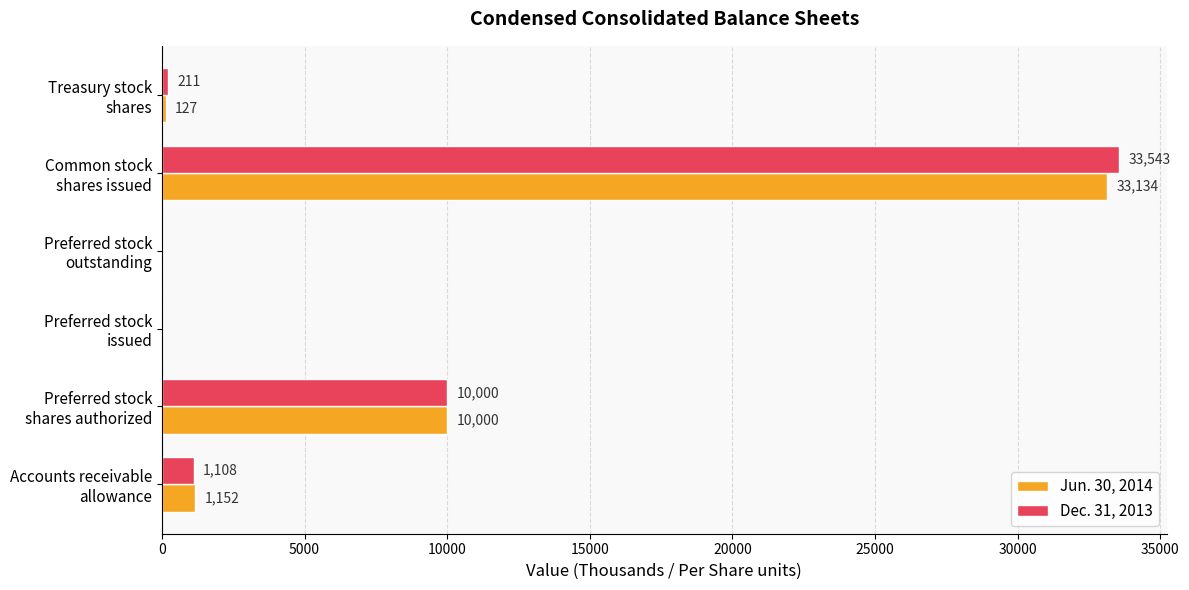

What is the maximum value shown in the chart?

33543